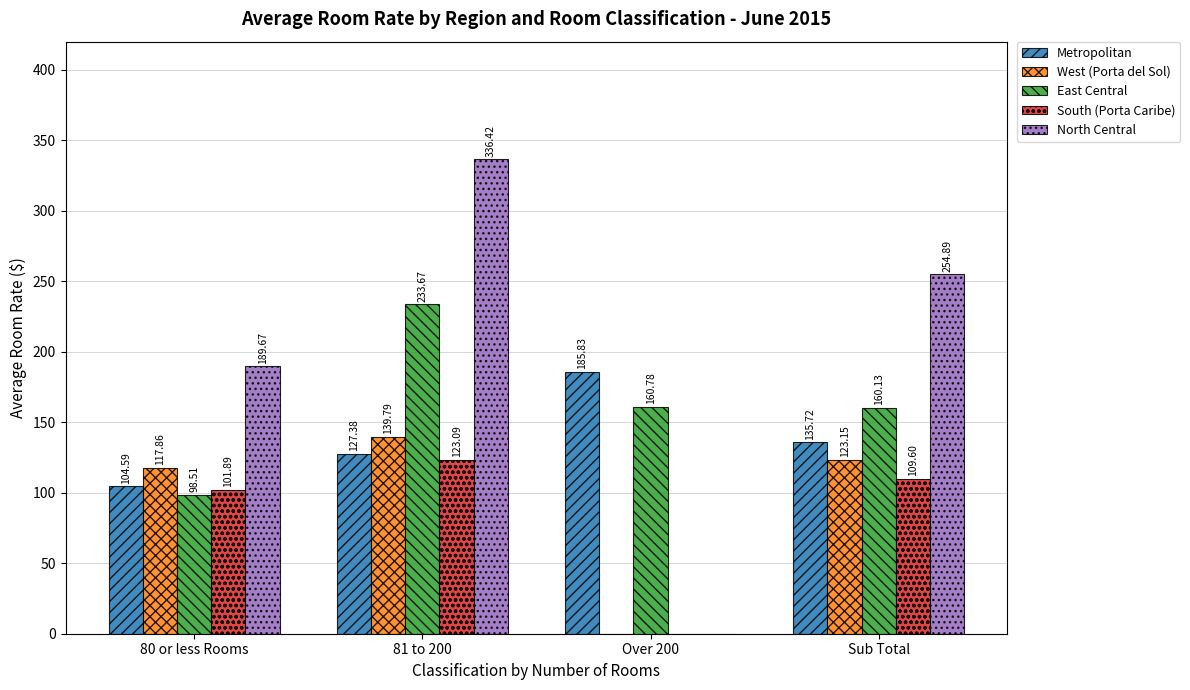

At which label is Metropolitan closest to 145?

Sub Total